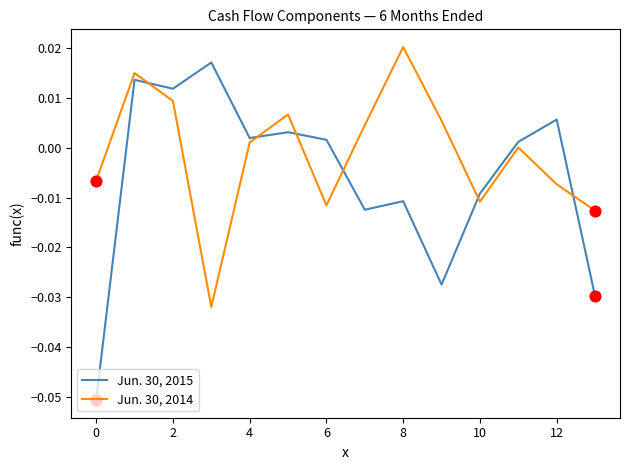

What are all the series names shown in the legend?

Jun. 30, 2015, Jun. 30, 2014